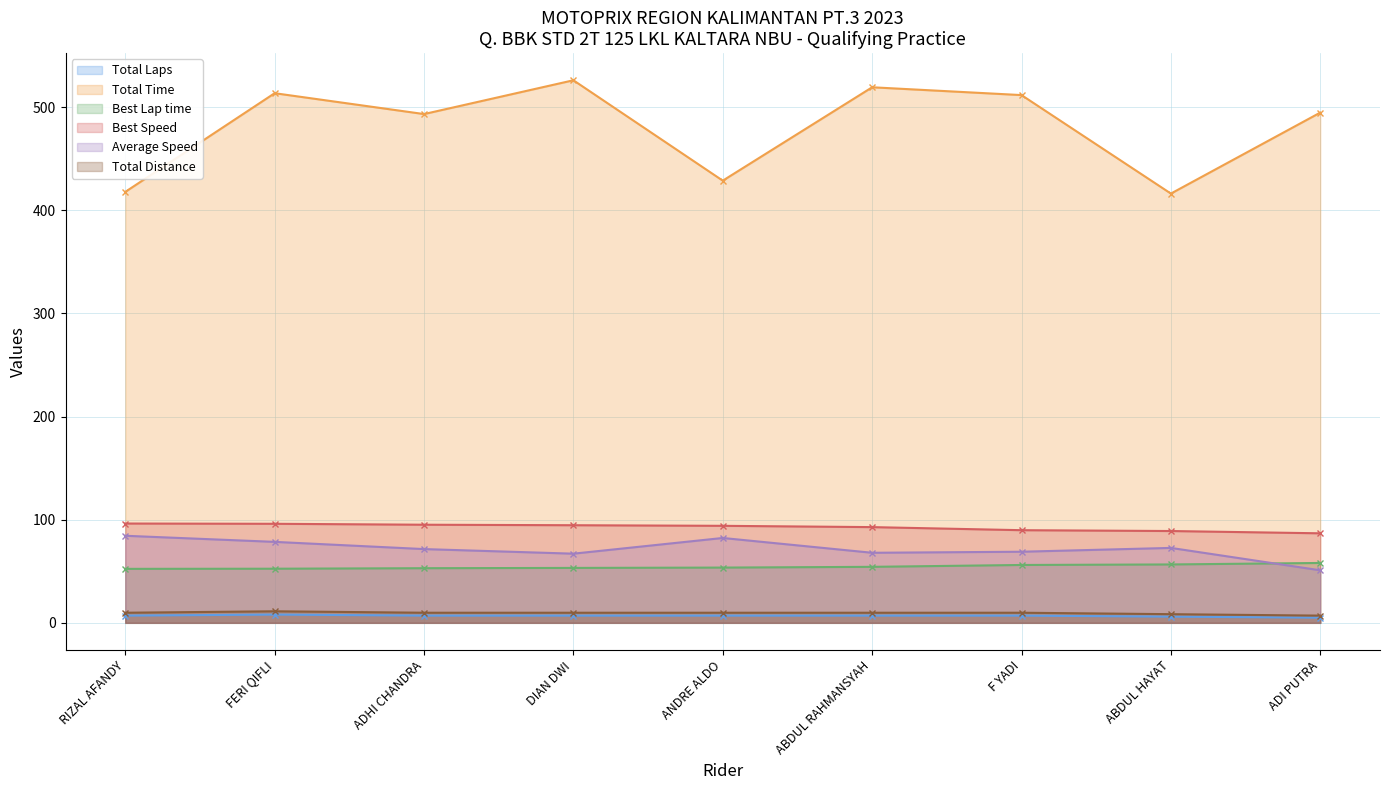

Is the value of Best Speed at FERI QIFLI greater than the value of Best Lap time at ADHI CHANDRA?

Yes